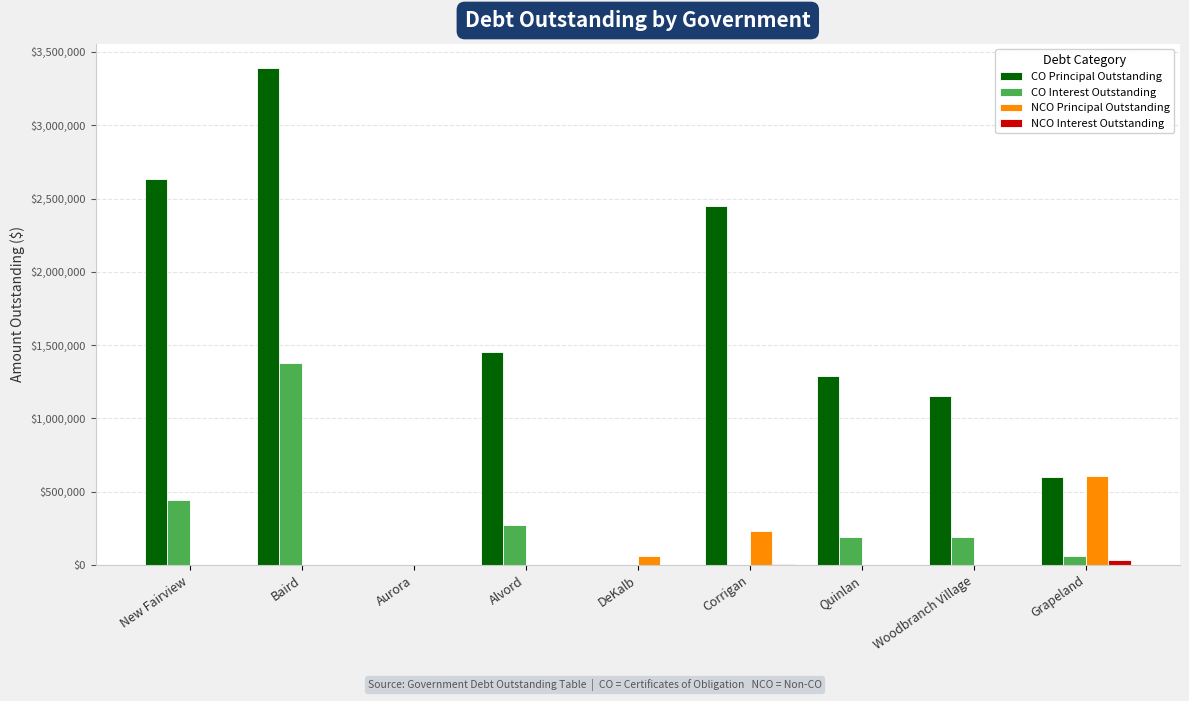

At which category is the sum across all series the highest?

Baird